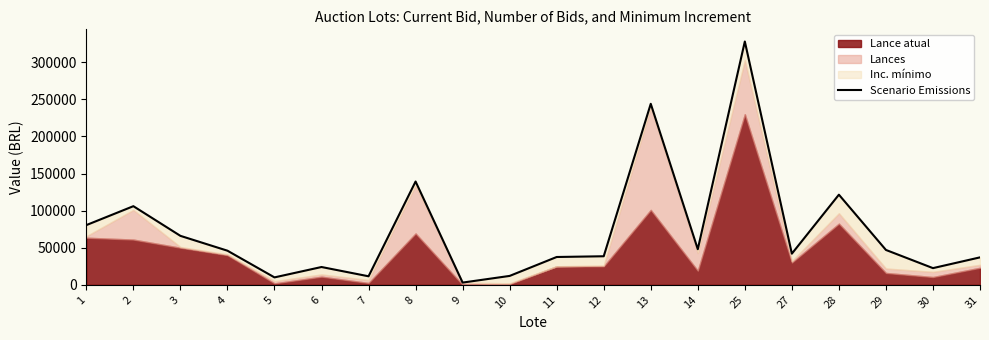

What is the change in value from 8 to 9?

-136242.5